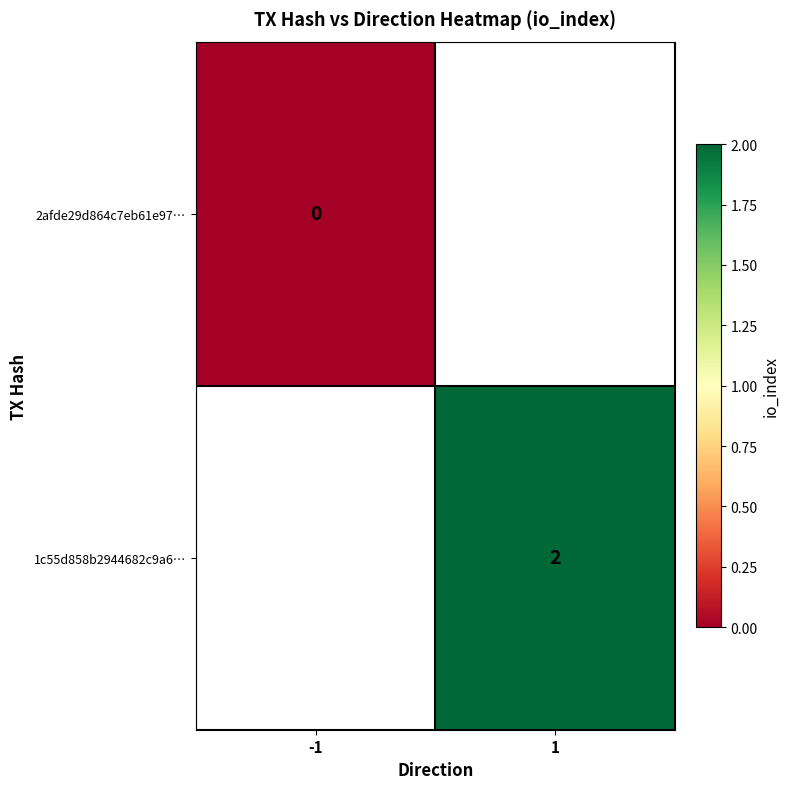

At how many categories does at least one series exceed 0?

1